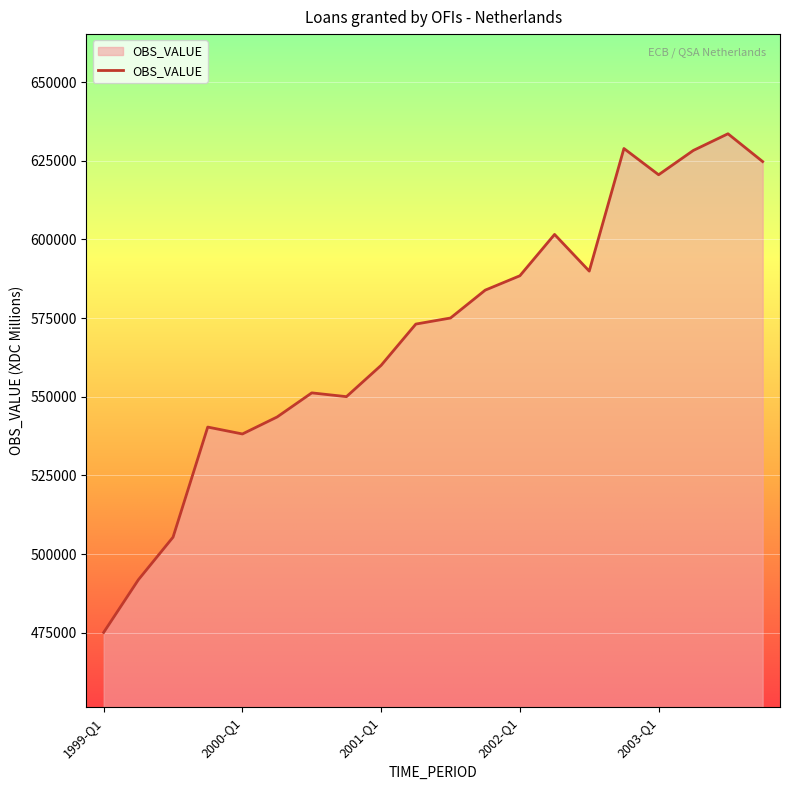

What is the difference between the maximum and minimum values?

158519